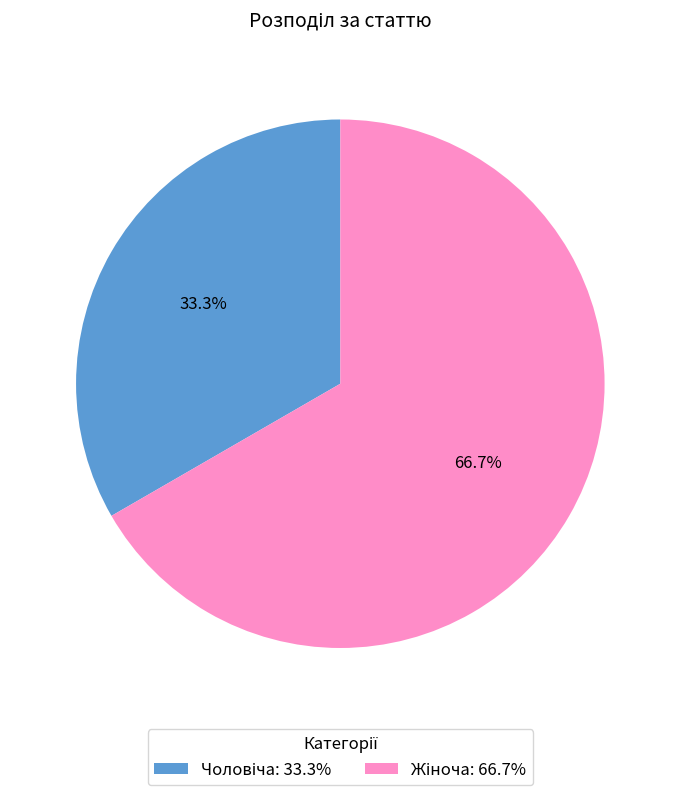

Is there any slice that represents more than half of the pie?

Yes